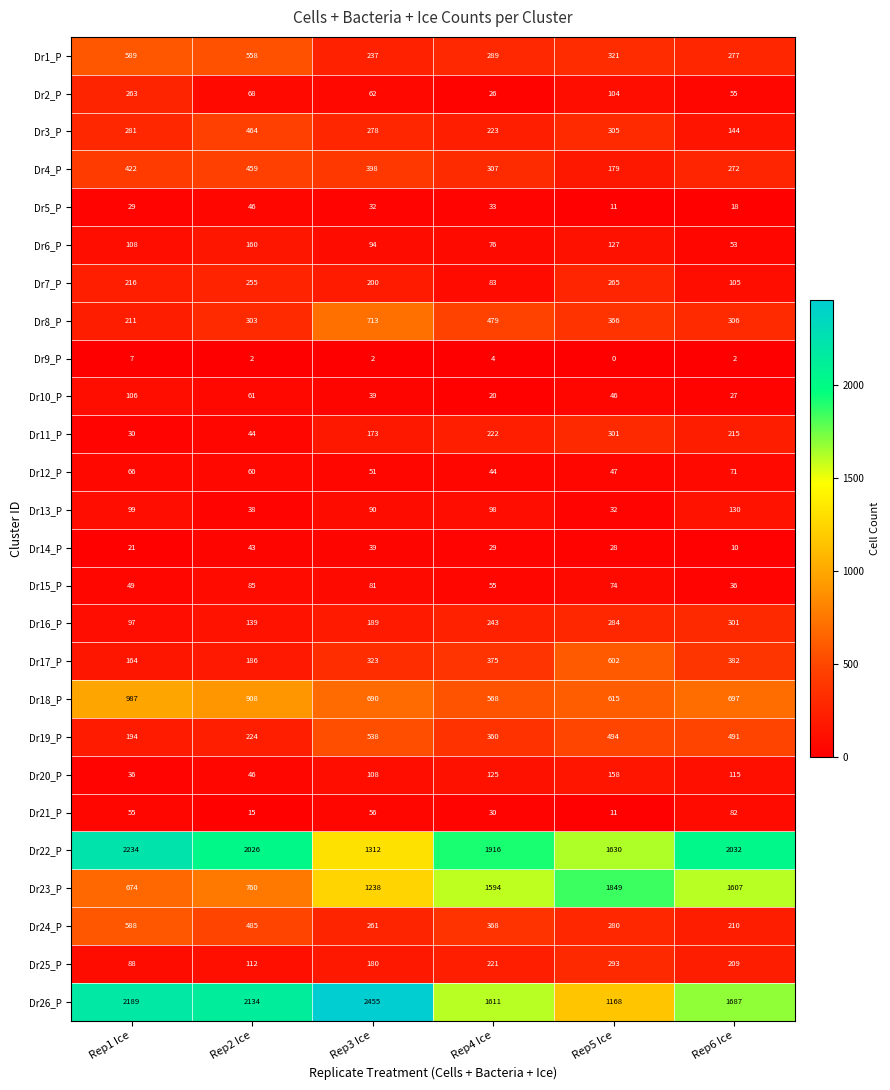

Which label corresponds to the smallest value in the chart?

Rep5 Ice